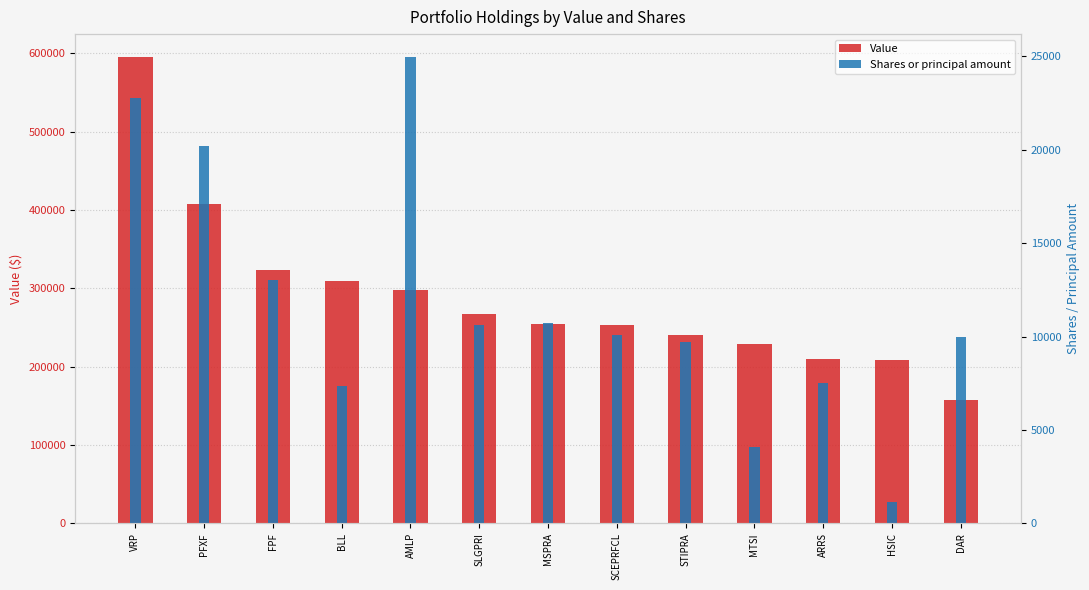

What is the average value of the Shares or principal amount series?

11705